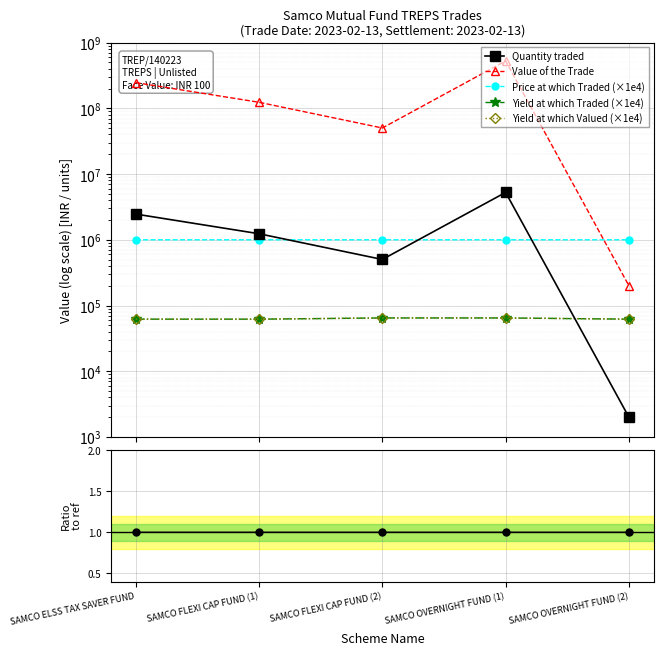

True or false: Quantity traded has more than 0 interior local peaks.

True